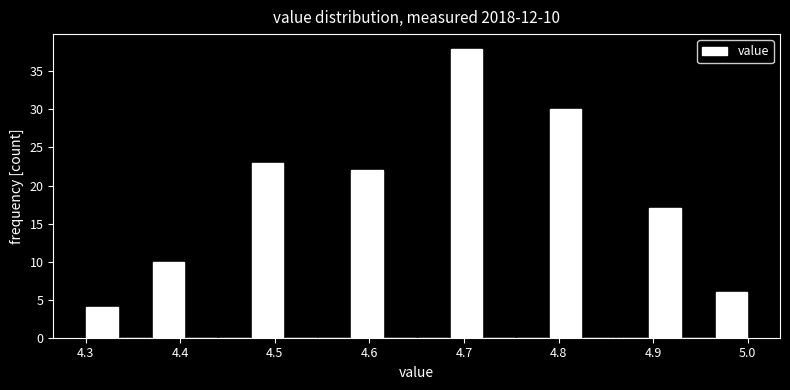

Read against the x-axis, roughly where is the centre of the tallest bar?

4.70